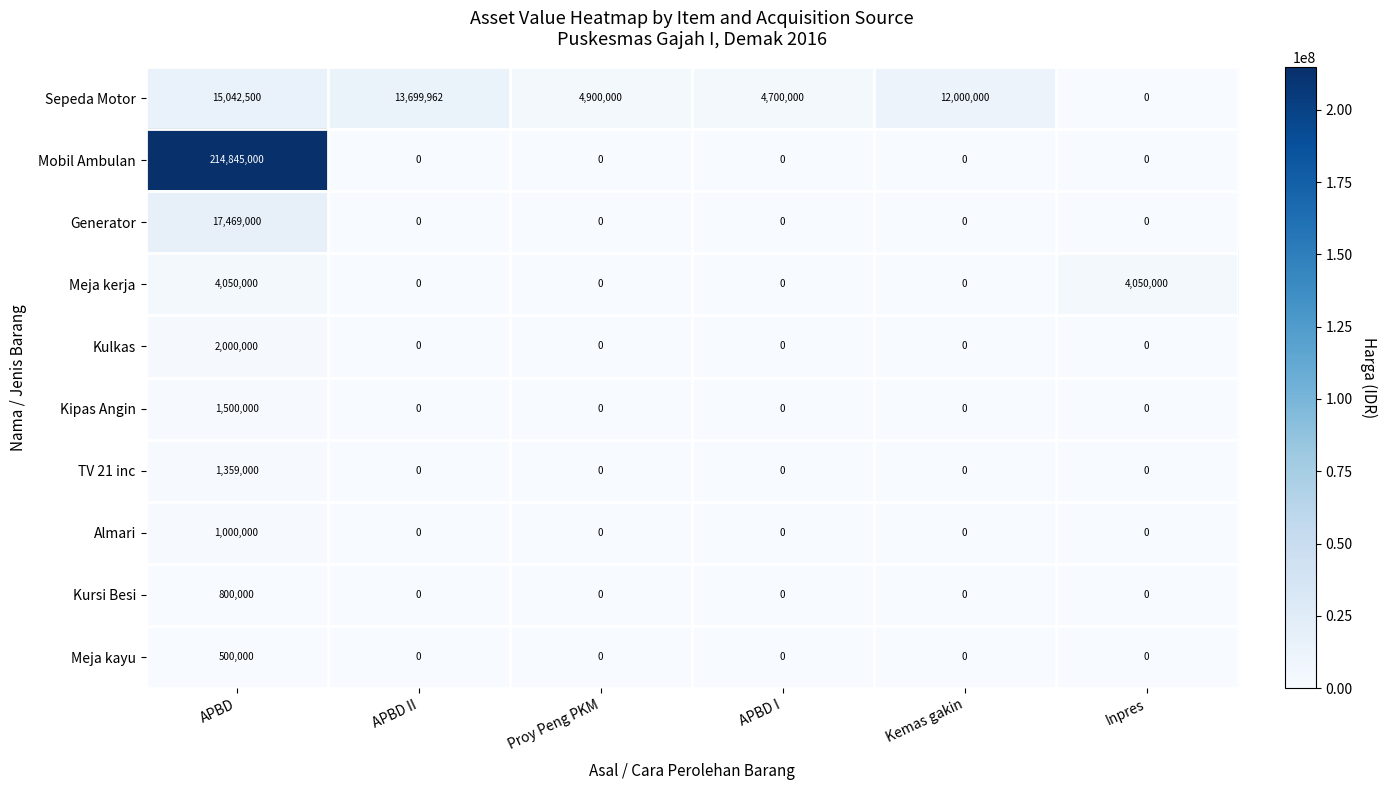

The value of Kipas Angin at APBD II is 0. True or false?

True